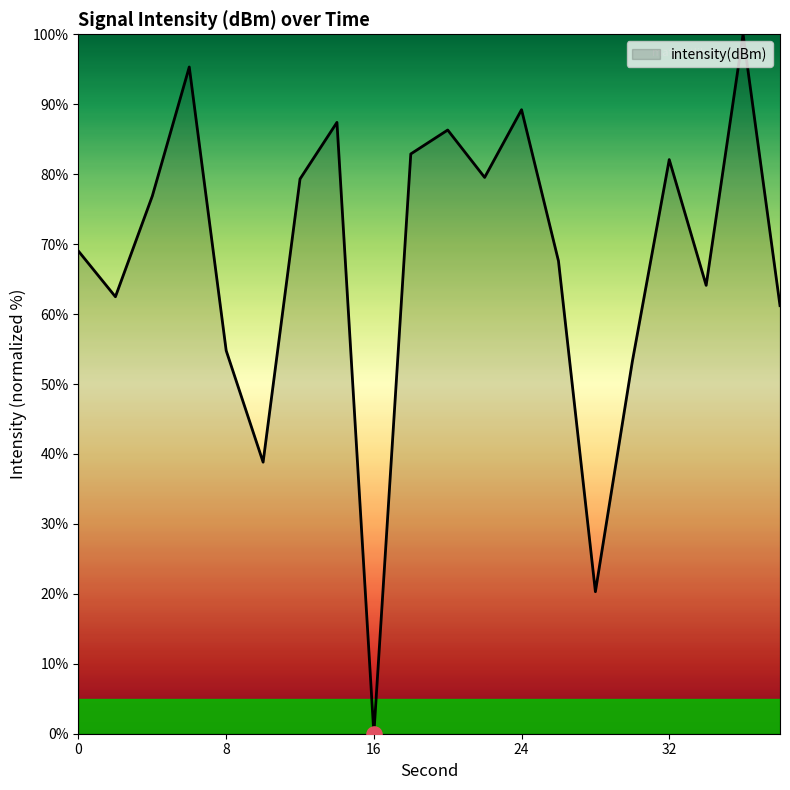

What is the greatest value displayed?

100.0